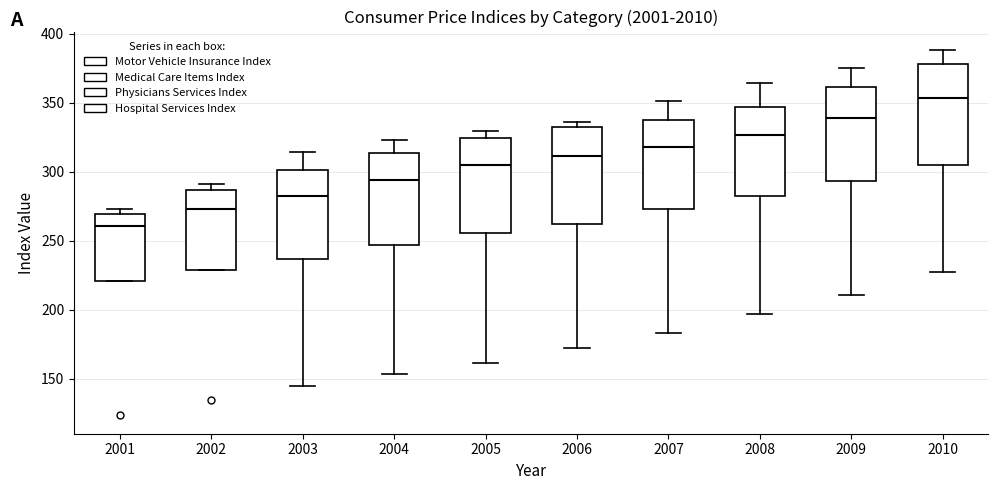

Reading left to right, read every box against the y-axis: the position of its median line, the range the box covers, and the ends of its whiskers. The values are not printed on the chart, so give them approximately, as read against the axis.

2001: median 260, box 220 to 270, whiskers 220 to 275
2002: median 275, box 230 to 285, whiskers 230 to 290
2003: median 280, box 235 to 300, whiskers 145 to 315
2004: median 295, box 245 to 315, whiskers 155 to 325
2005: median 305, box 255 to 325, whiskers 160 to 330
2006: median 310, box 260 to 335, whiskers 170 to 335 (just above the box's upper edge)
2007: median 320, box 275 to 340, whiskers 185 to 350
2008: median 325, box 285 to 345, whiskers 195 to 365
2009: median 340, box 295 to 360, whiskers 210 to 375
2010: median 355, box 305 to 380, whiskers 225 to 390